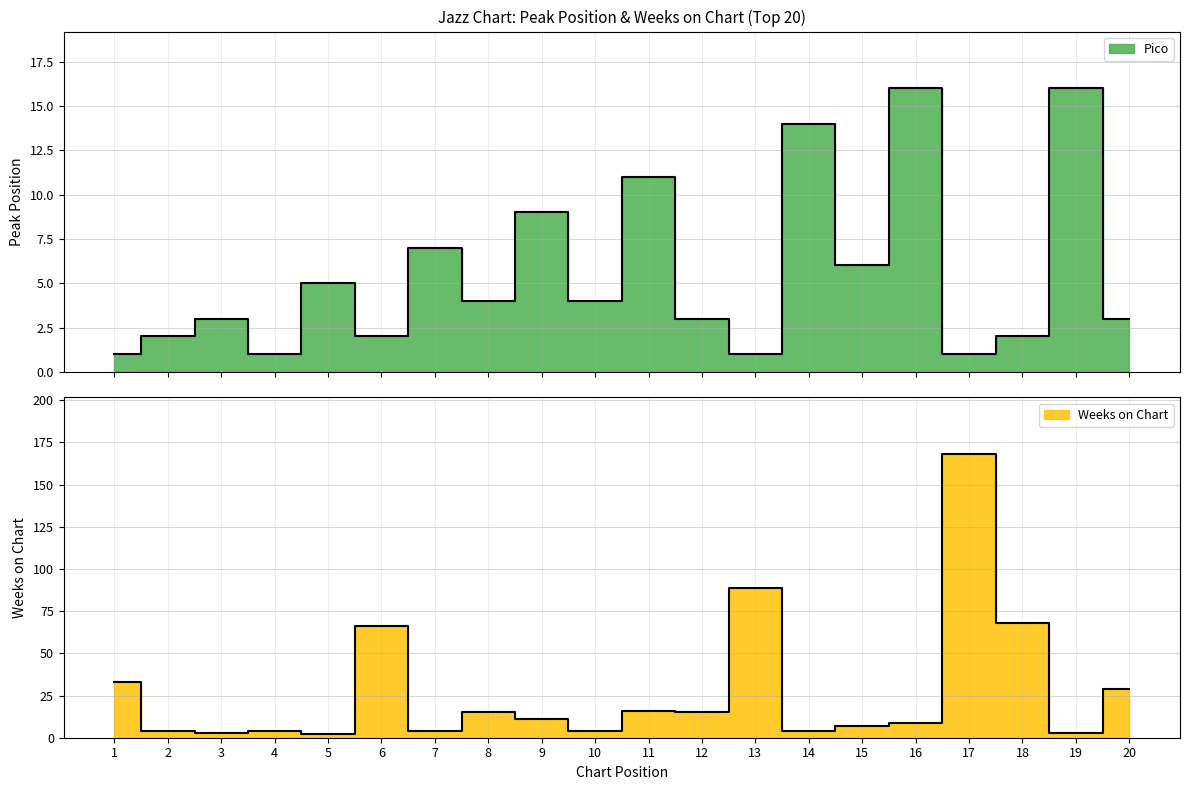

After their last crossing, which series has the higher values: Weeks on Chart or Pico?

Weeks on Chart